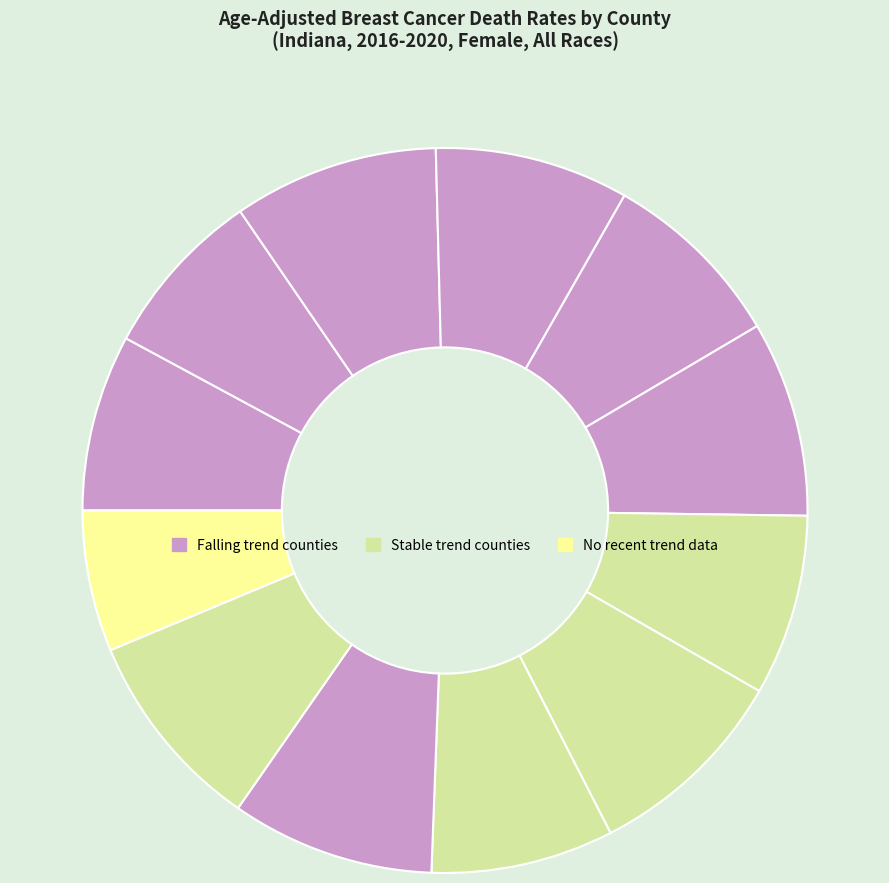

How many segments does this pie chart have?

12